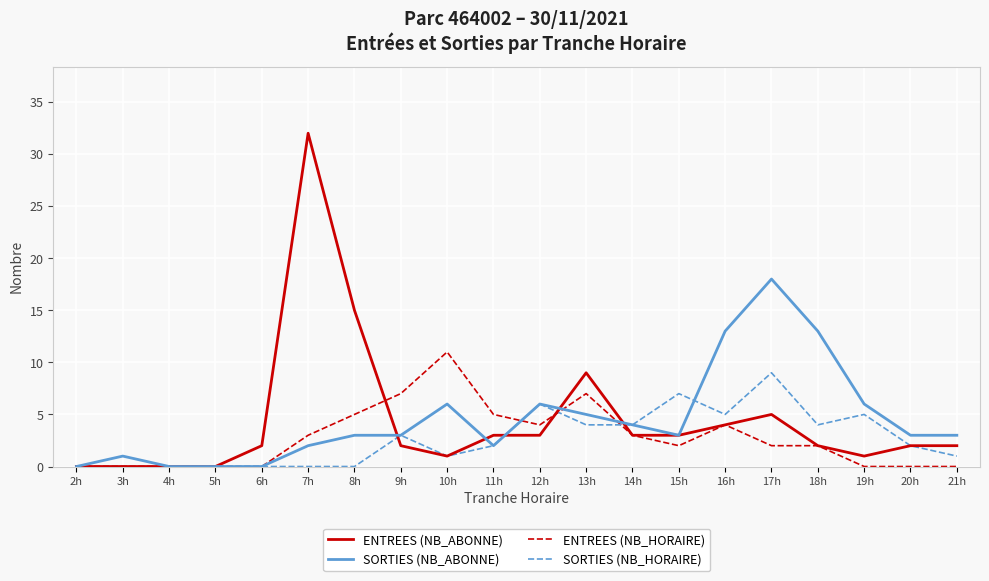

How many lines are shown in the chart?

4